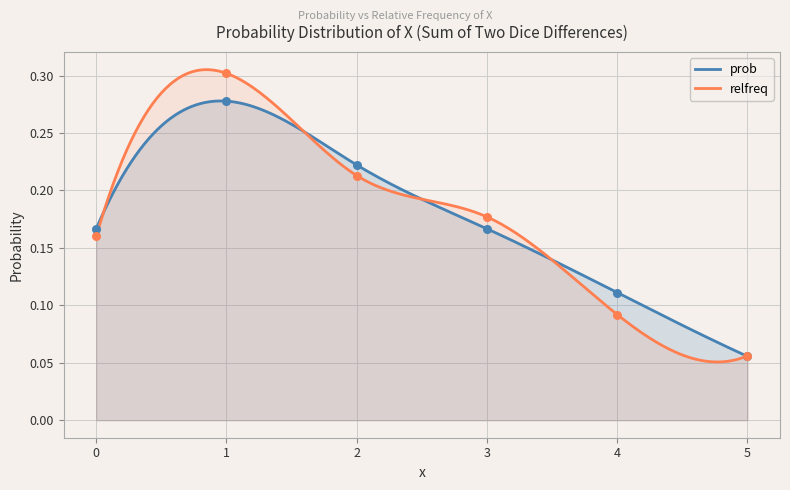

What is the total value across all series at 4?

0.2